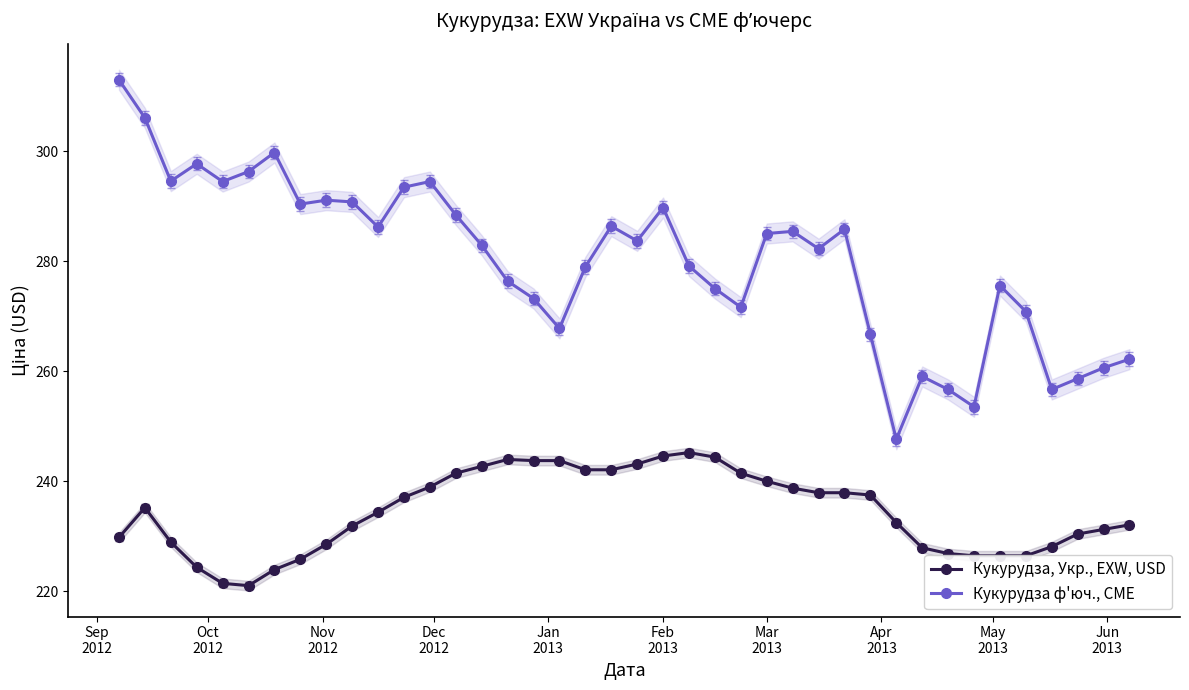

What is the difference between the maximum and minimum values in the Кукурудза, Укр., EXW, USD series?

24.2